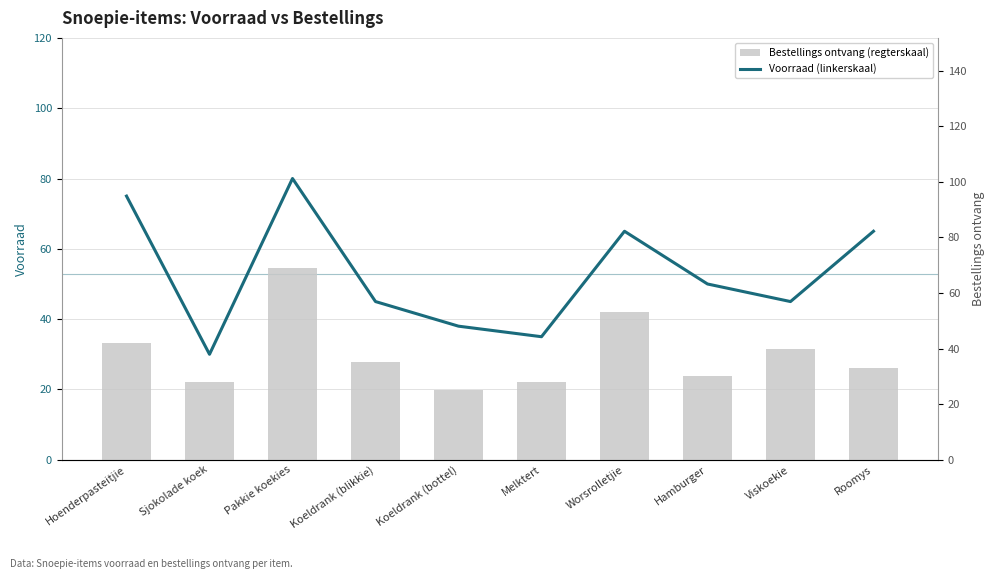

What is the total value across all series at Koeldrank (bottel)?

63